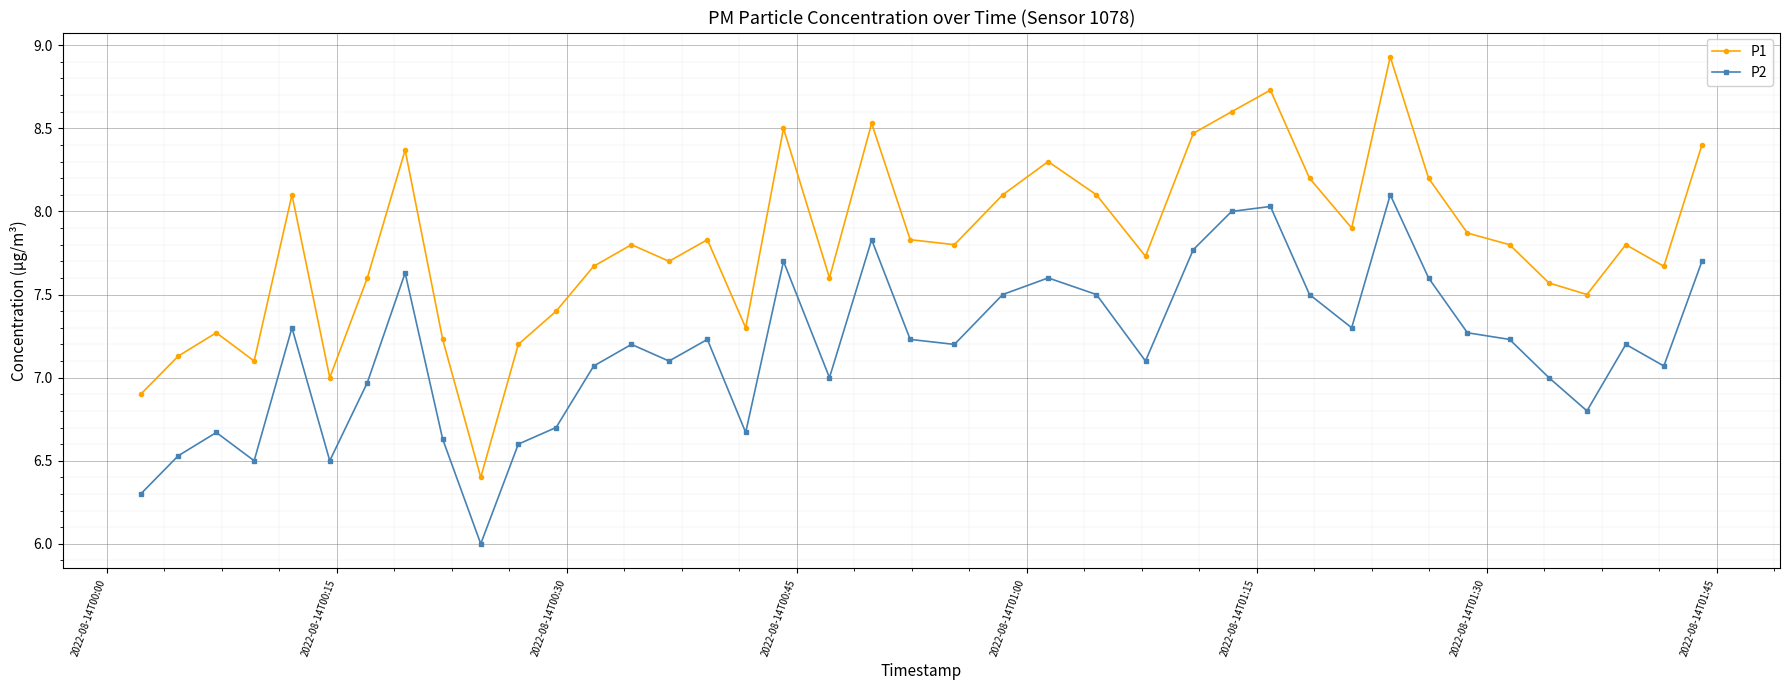

What is the smallest value displayed?

6.0